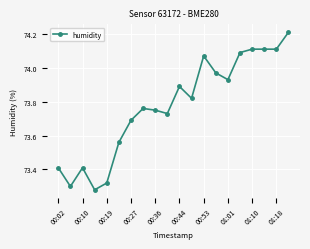

What is the value of the 1st point from the left?

73.4